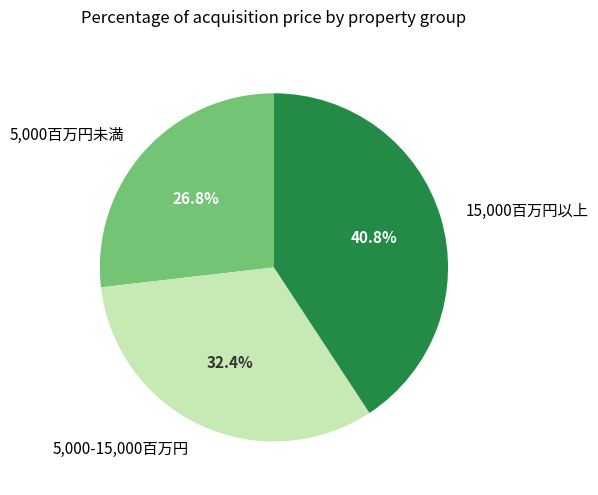

Is there any slice that represents more than half of the pie?

No